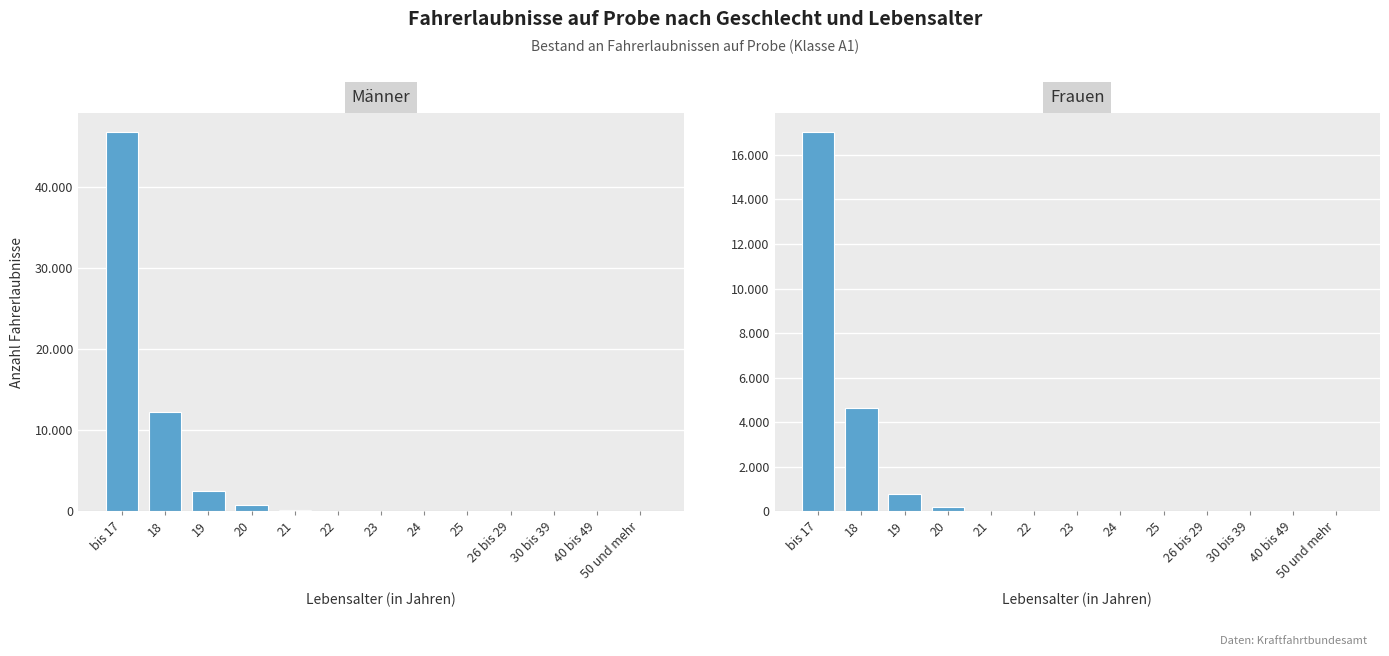

The value of Frauen at 30 bis 39 is 9. True or false?

True